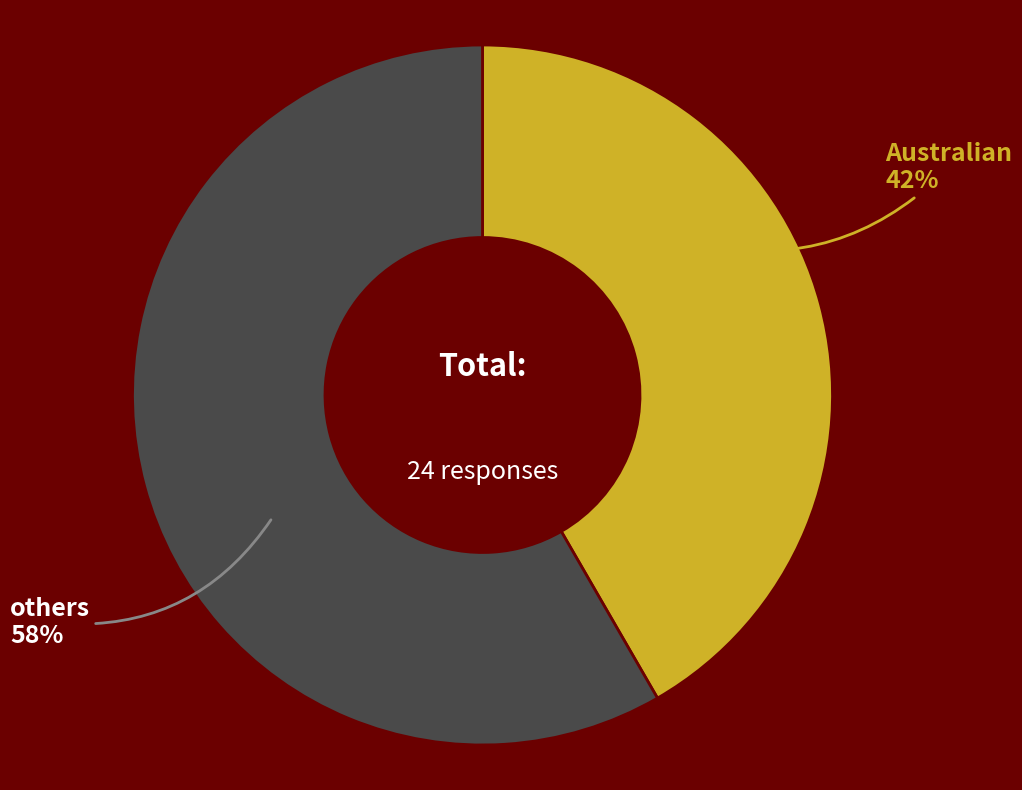

What is the ratio of the value at Australian to the value at others?

0.7